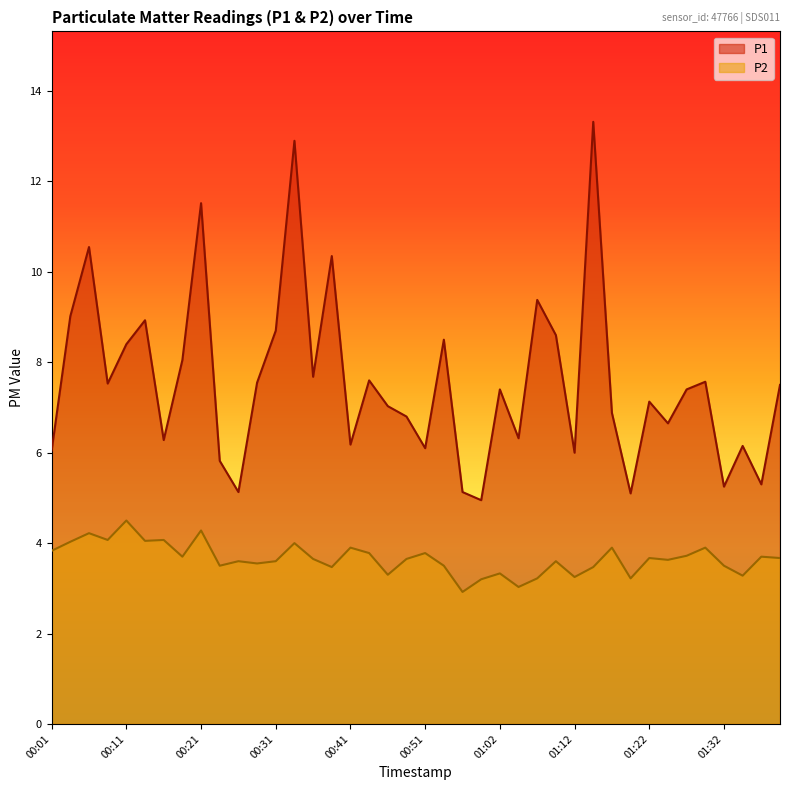

True or false: P2 and P1 cross at least once.

False